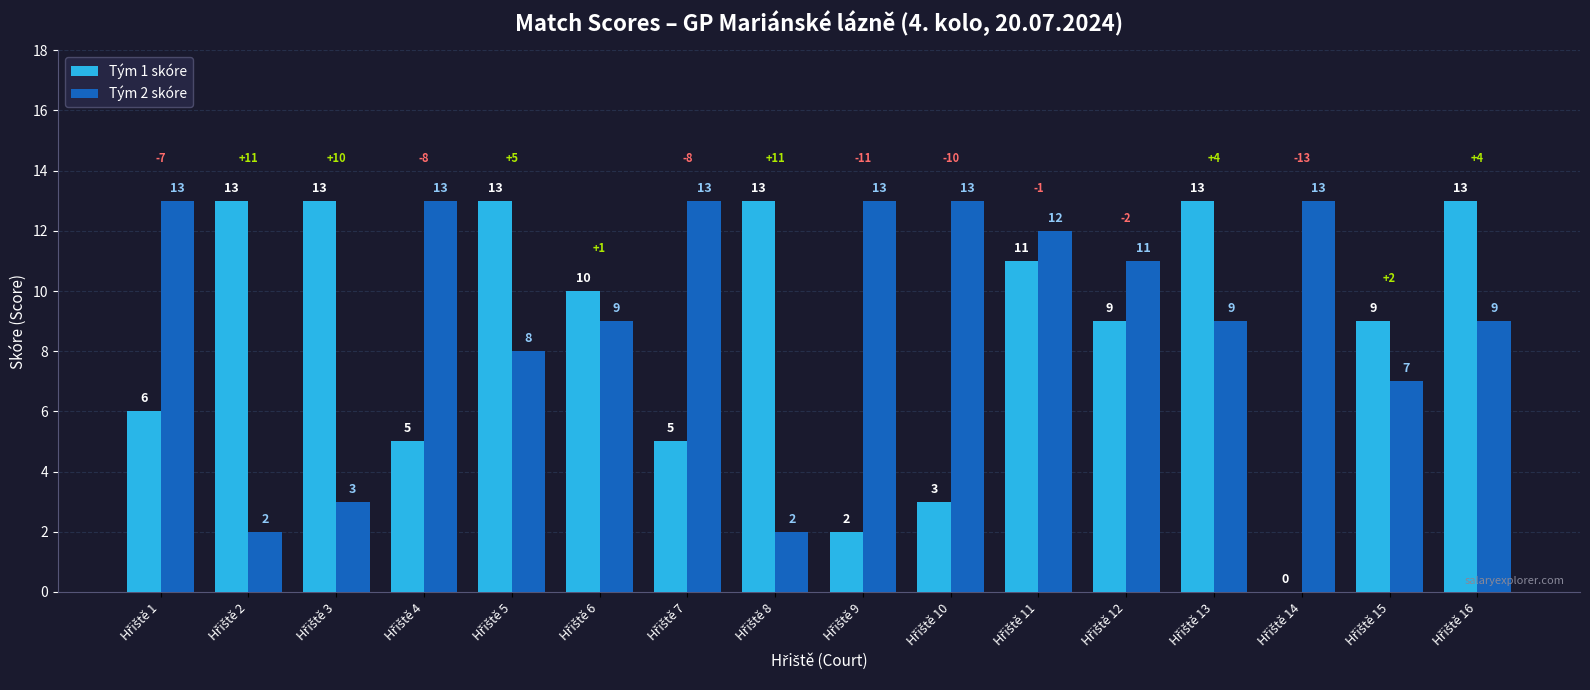

What is the maximum value shown in the chart?

13